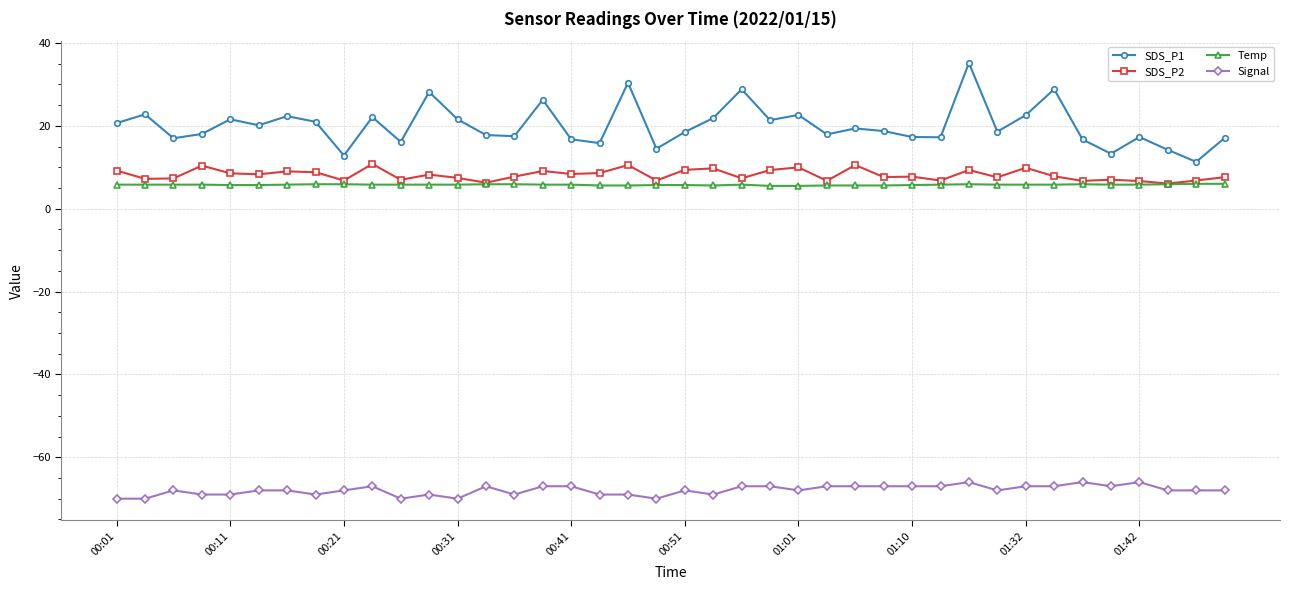

True or false: SDS_P2 has more than 2 interior local peaks.

True